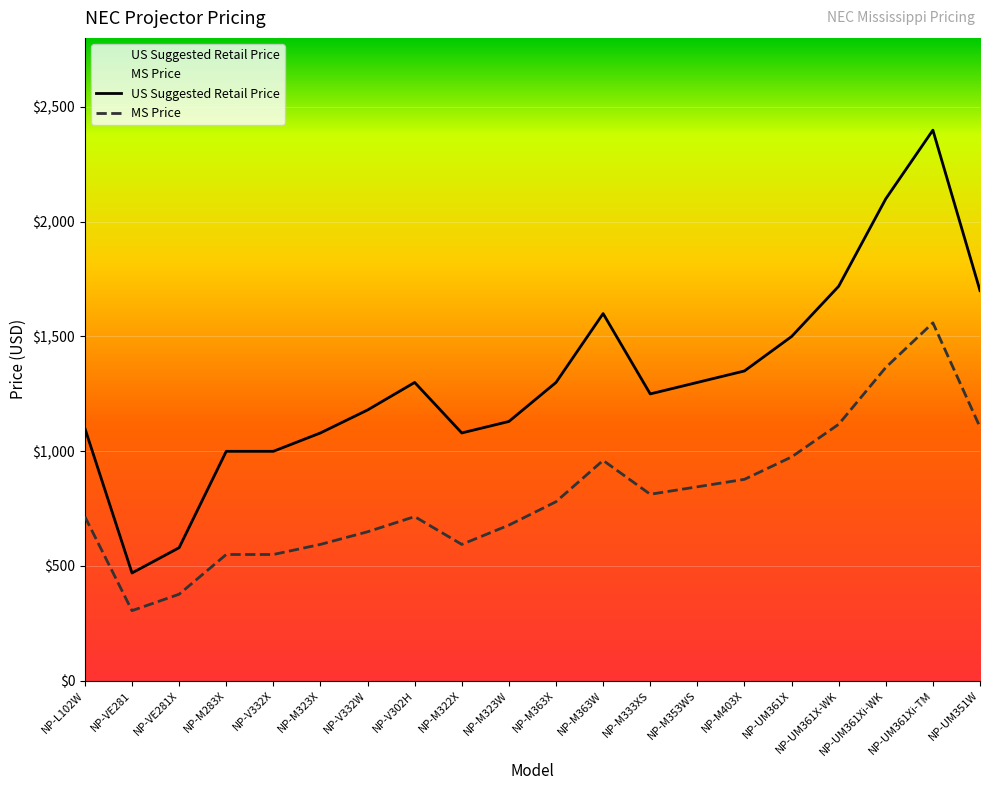

Rank the categories by US Suggested Retail Price value from lowest to highest.

NP-VE281, NP-VE281X, NP-M283X, NP-V332X, NP-M323X, NP-M322X, NP-L102W, NP-M323W, NP-V332W, NP-M333XS, NP-V302H, NP-M363X, NP-M353WS, NP-M403X, NP-UM361X, NP-M363W, NP-UM351W, NP-UM361X-WK, NP-UM361Xi-WK, NP-UM361Xi-TM